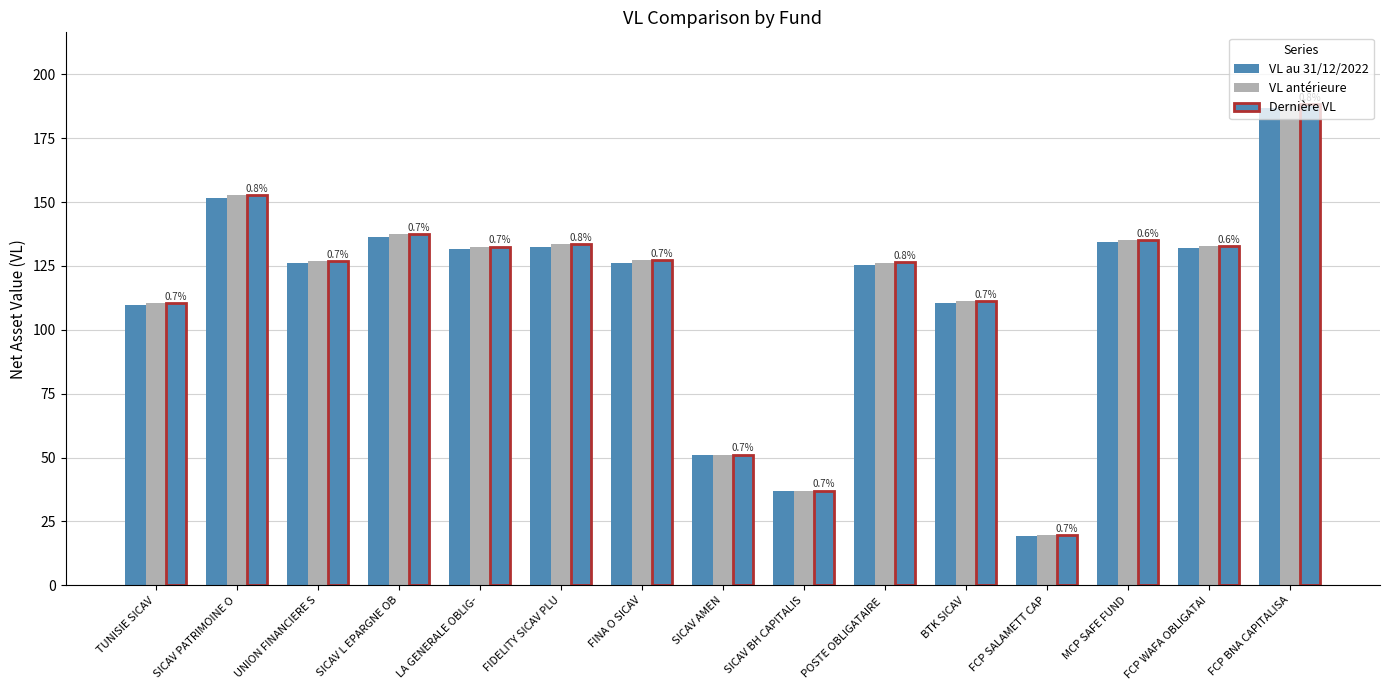

Where is VL au 31/12/2022 nearest to the value 103?

TUNISIE SICAV